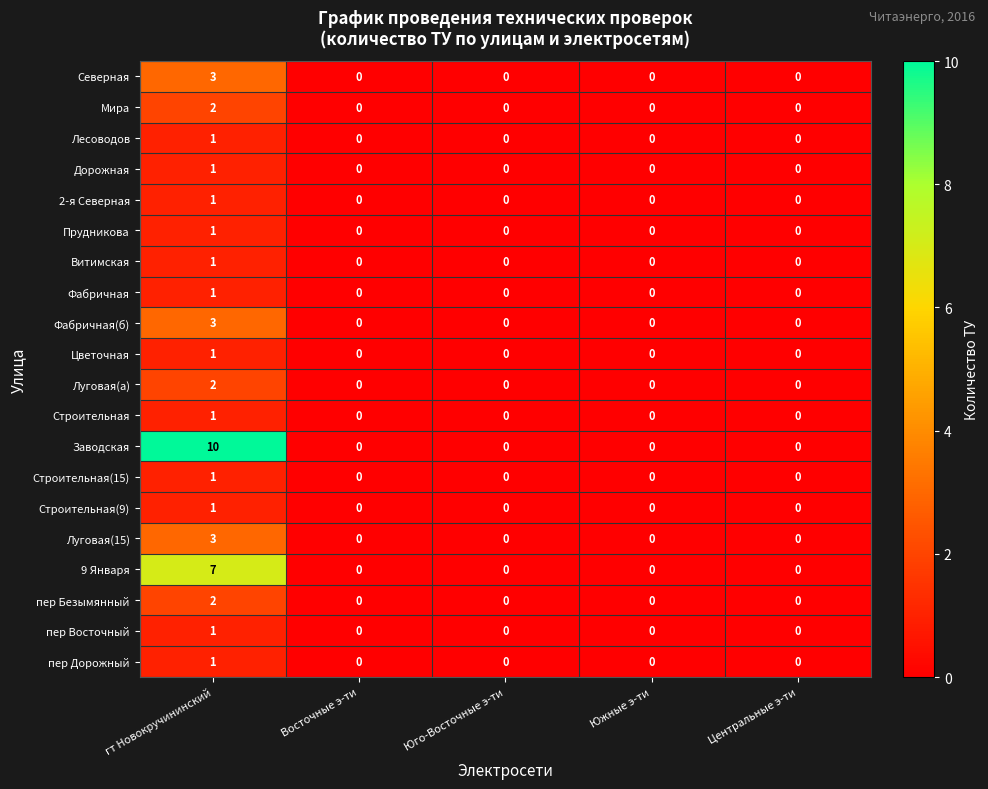

What is the total value across all series at гт Новокручининский?

44